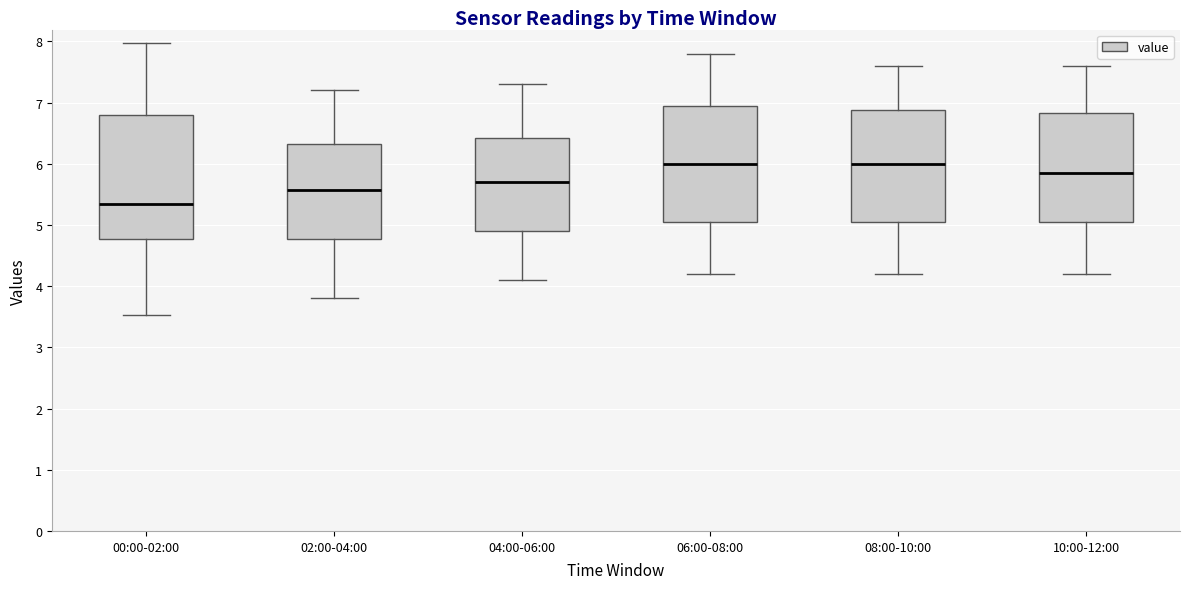

Reading left to right, read every box against the y-axis: the position of its median line, the range the box covers, and the ends of its whiskers. The values are not printed on the chart, so give them approximately, as read against the axis.

00:00-02:00: median 5.3, box 4.8 to 6.8, whiskers 3.5 to 8.0
02:00-04:00: median 5.6, box 4.8 to 6.3, whiskers 3.8 to 7.2
04:00-06:00: median 5.7, box 4.9 to 6.4, whiskers 4.1 to 7.3
06:00-08:00: median 6.0, box 5.1 to 7.0, whiskers 4.2 to 7.8
08:00-10:00: median 6.0, box 5.1 to 6.9, whiskers 4.2 to 7.6
10:00-12:00: median 5.9, box 5.1 to 6.8, whiskers 4.2 to 7.6